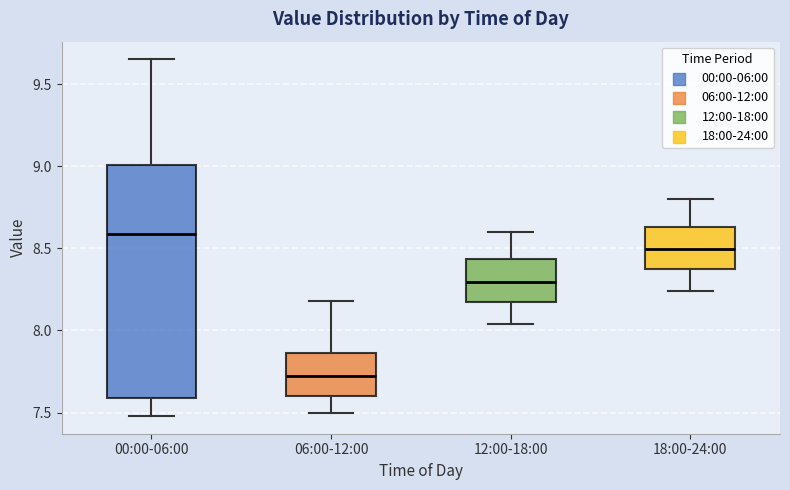

Which box has the lowest median line?

06:00-12:00